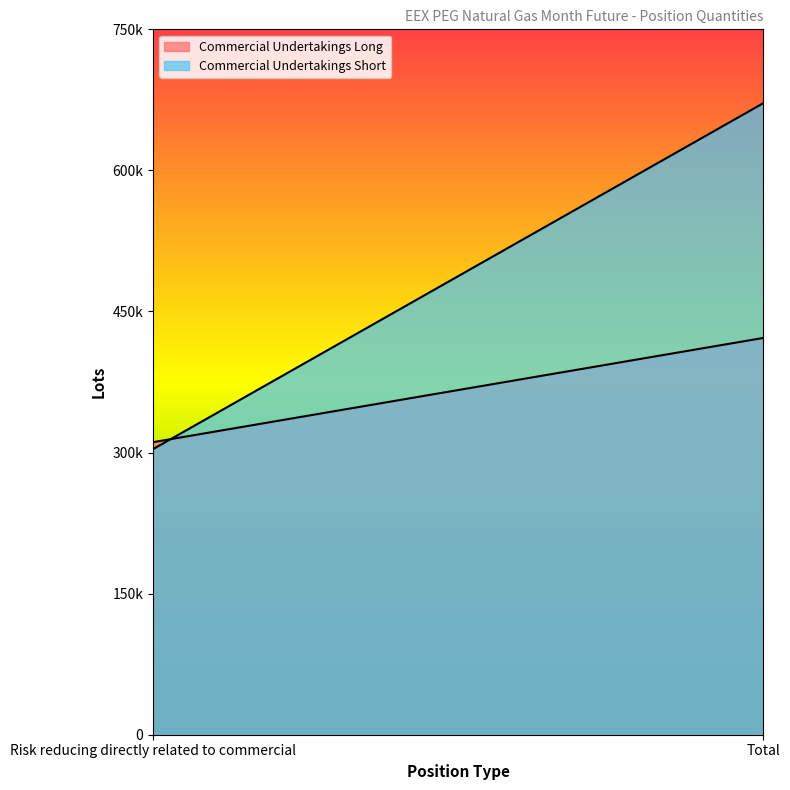

What is the total value across all series at Total?

1093219